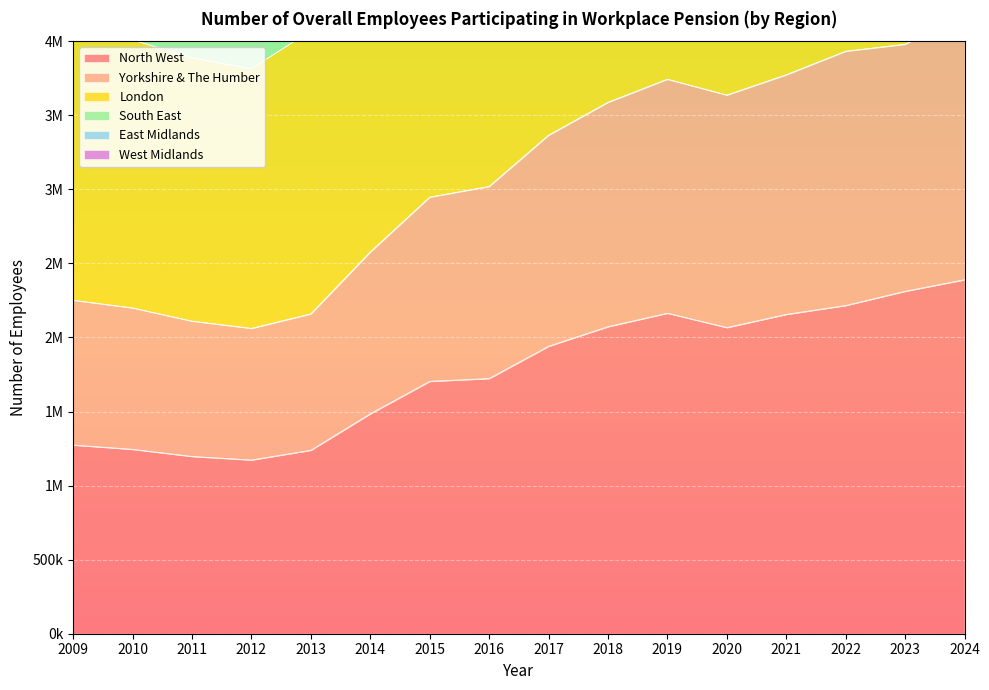

Which series has the widest spread of values?

East Midlands